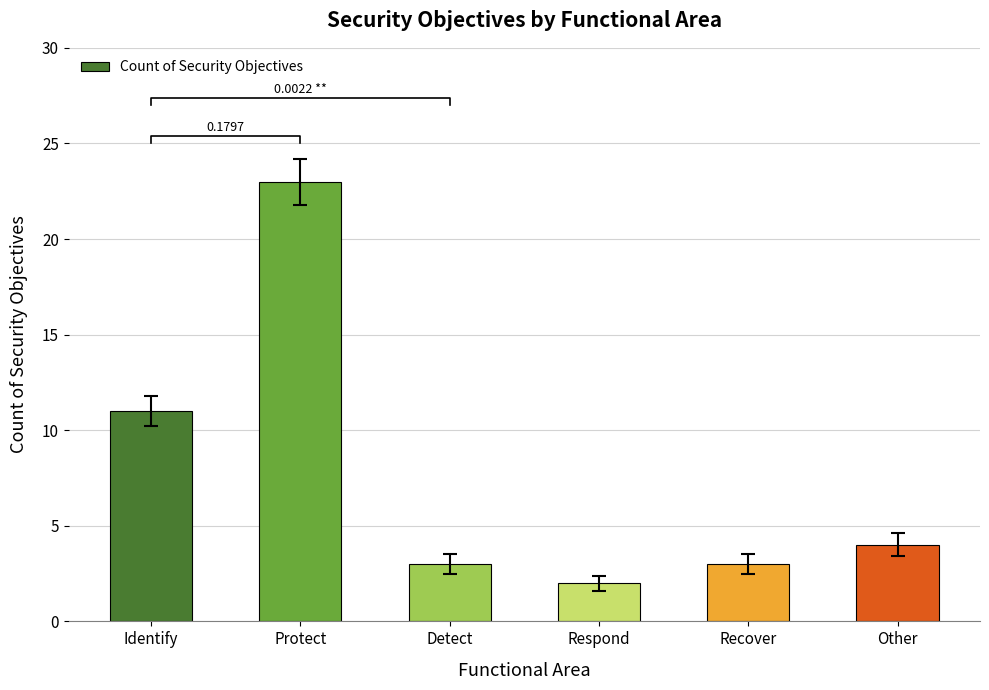

Which has a higher value, Identify or Protect?

Protect